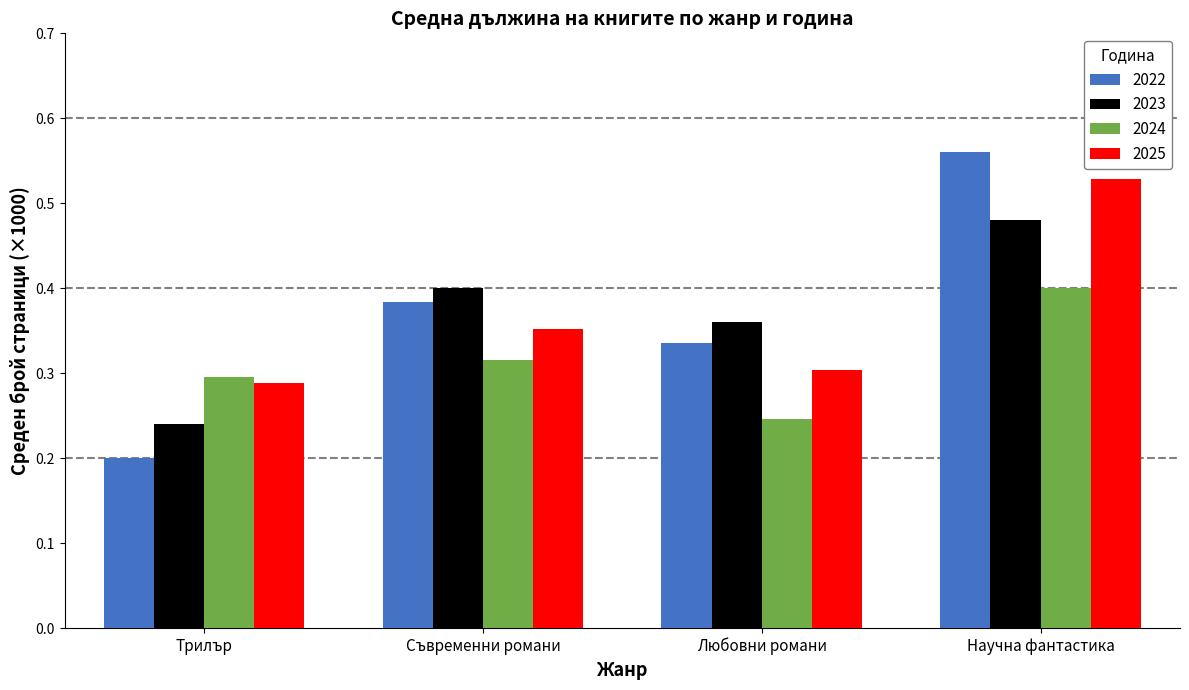

Which series changed the most between Трилър and Научна фантастика?

2022